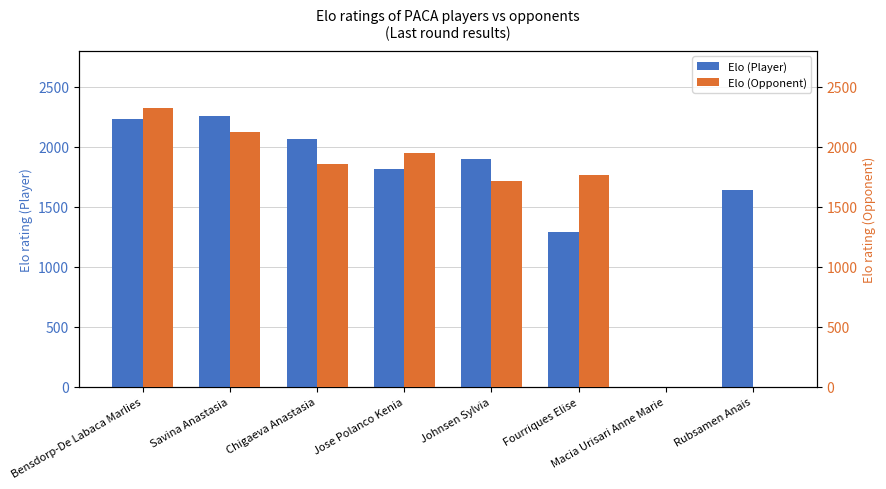

Which has a higher value, Macia Urisari Anne Marie or Savina Anastasia?

Savina Anastasia